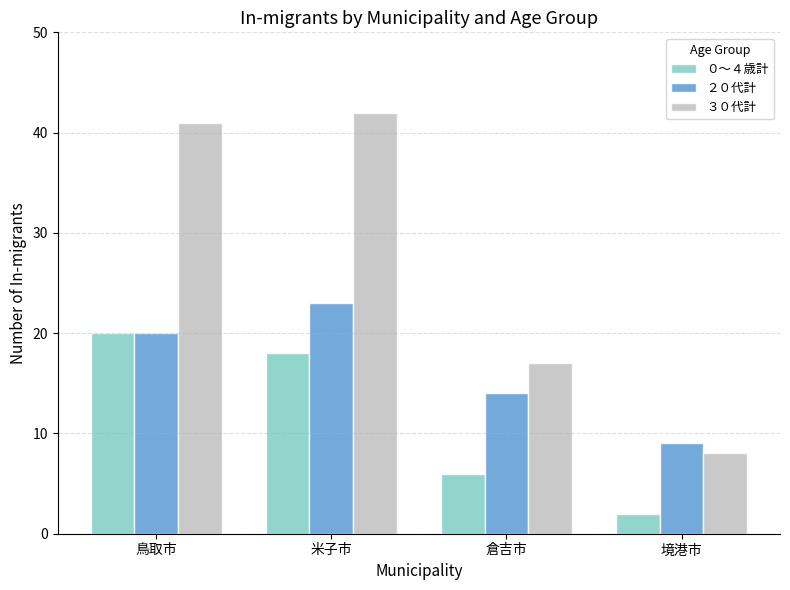

Reading right to left, extract all data points from this chart.

０〜４歳計: 境港市=2	倉吉市=6	米子市=18	鳥取市=20
２０代計: 境港市=9	倉吉市=14	米子市=23	鳥取市=20
３０代計: 境港市=8	倉吉市=17	米子市=42	鳥取市=41